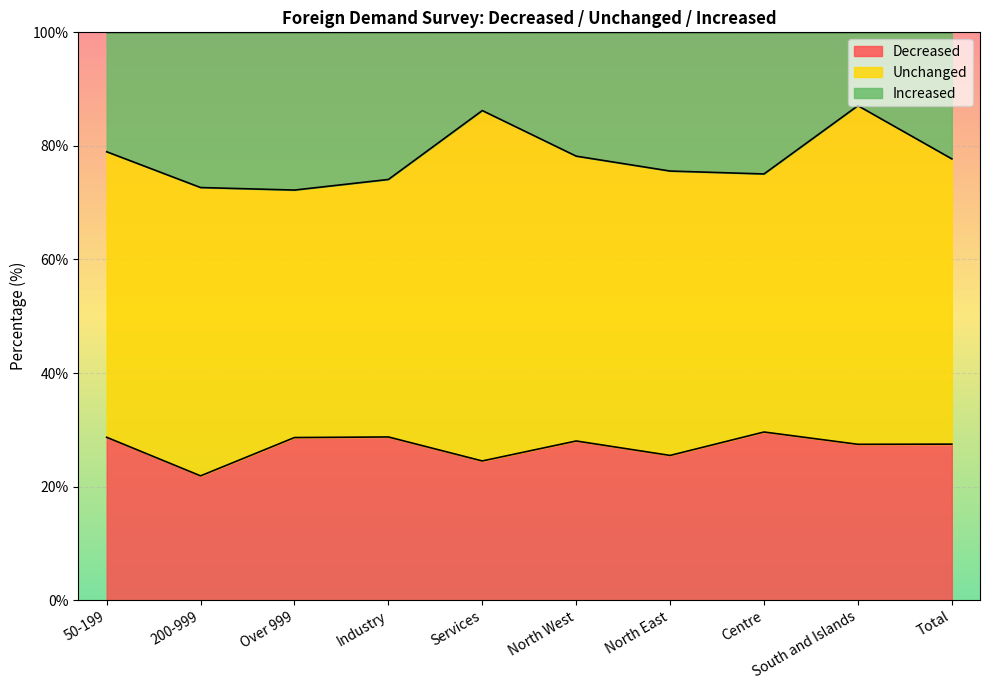

The value of Decreased at North West is 28.0. True or false?

True